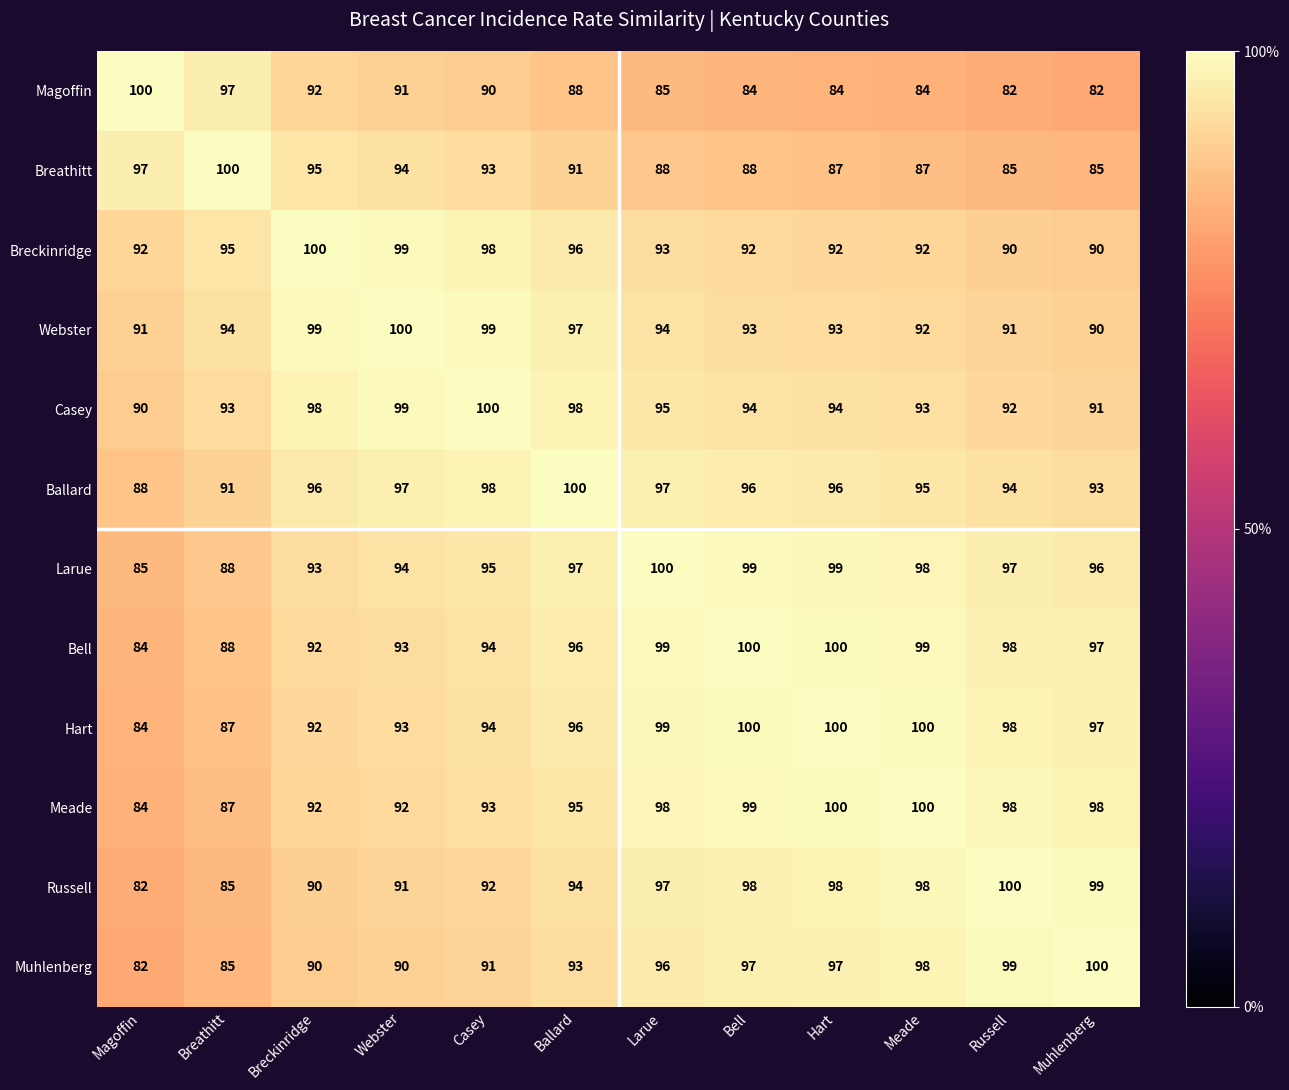

What is the maximum value shown in the chart?

100